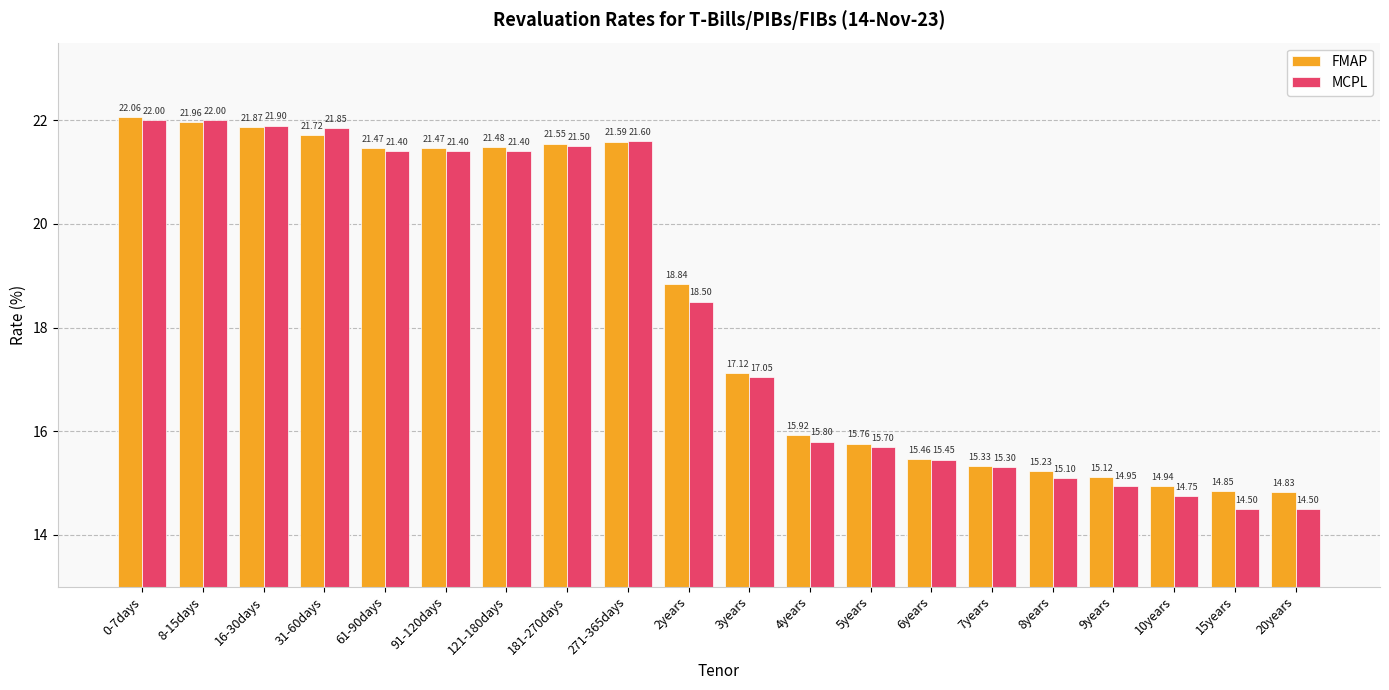

Rank the series by their maximum value, from highest to lowest.

FMAP, MCPL